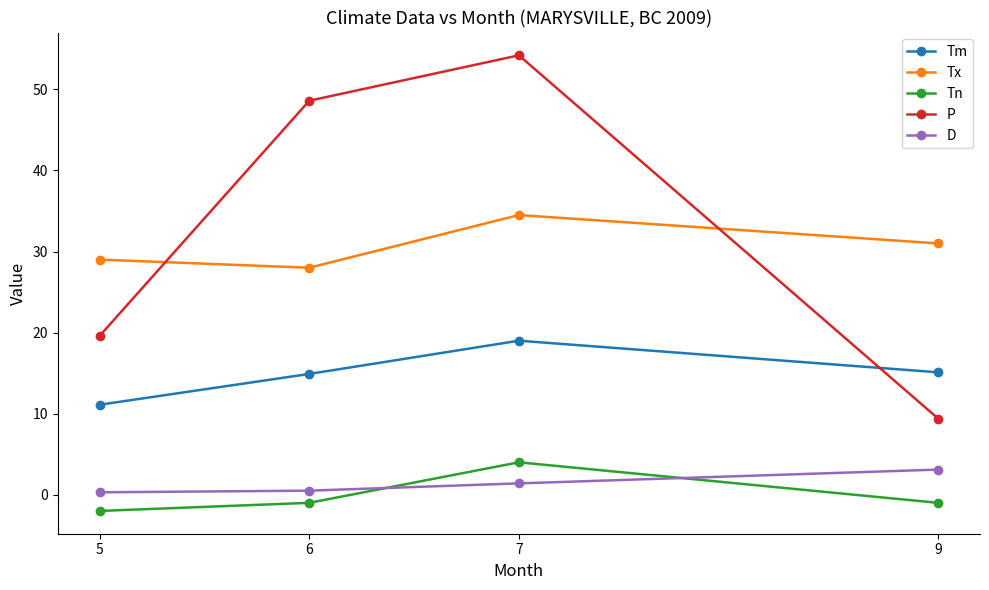

How many lines are shown in the chart?

5